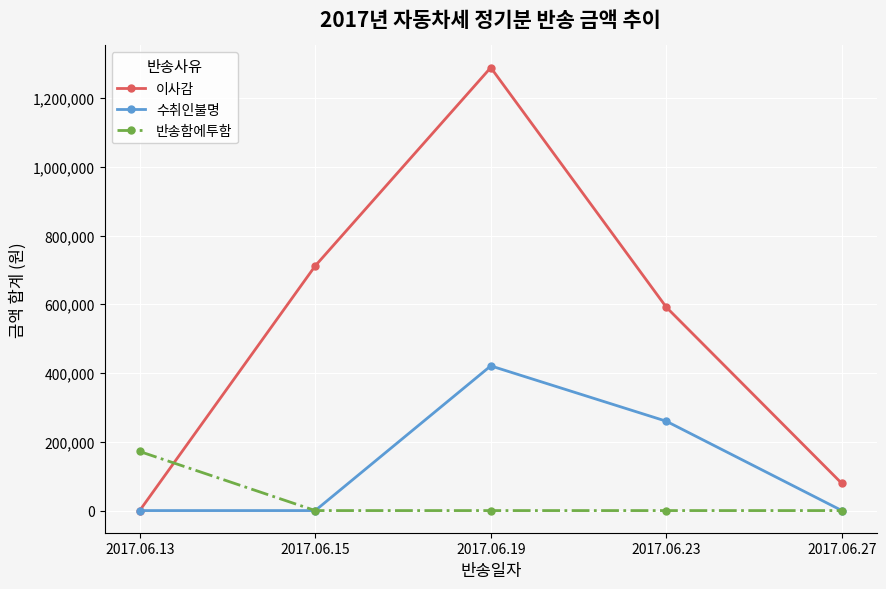

Which series ends up on top after the final intersection of 이사감 and 반송함에투함?

이사감